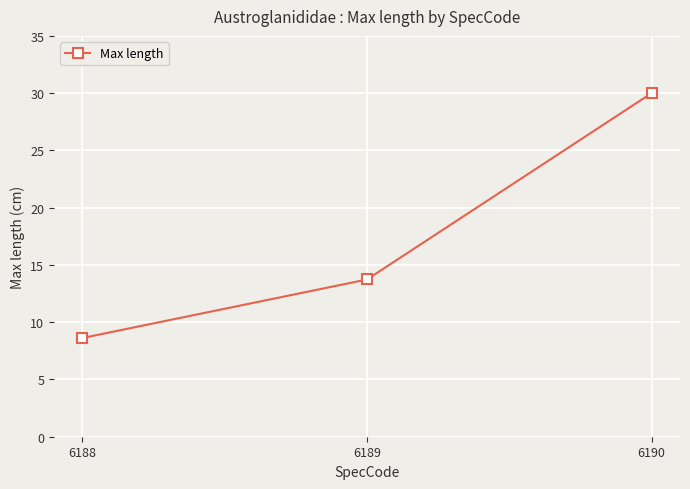

What is the value of the 2nd point from the left?

13.7